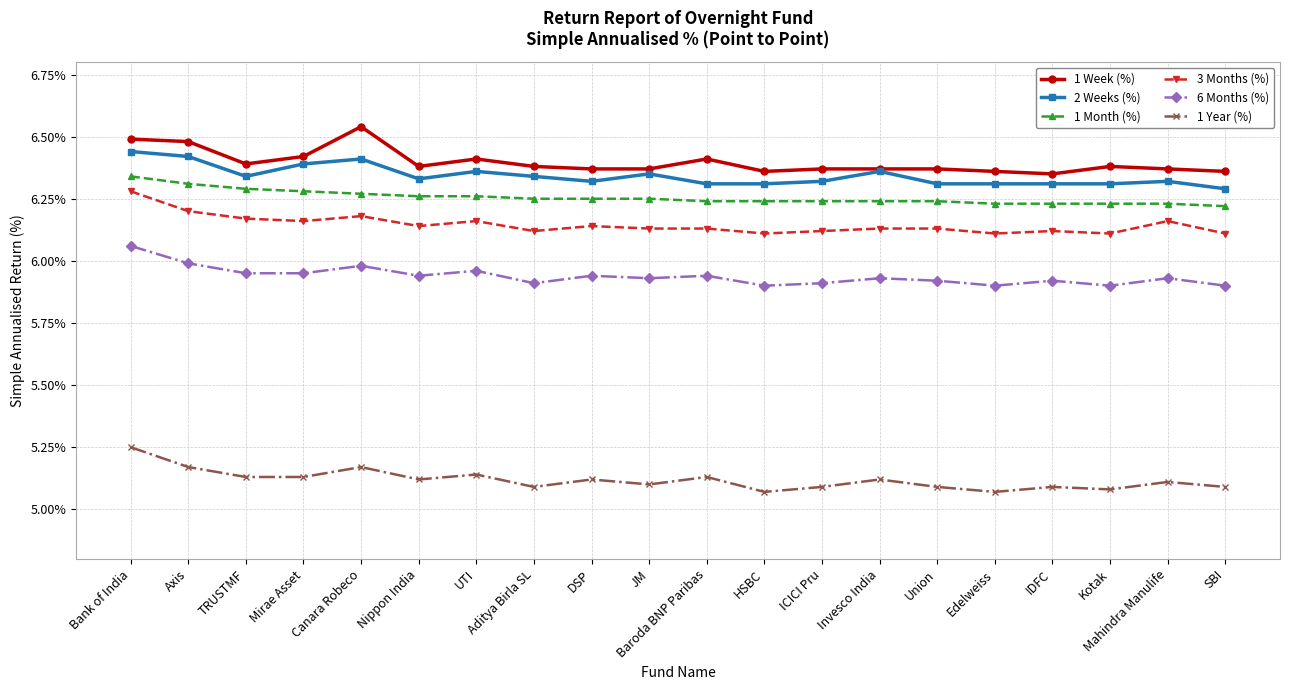

At how many categories does at least one series exceed 5?

20